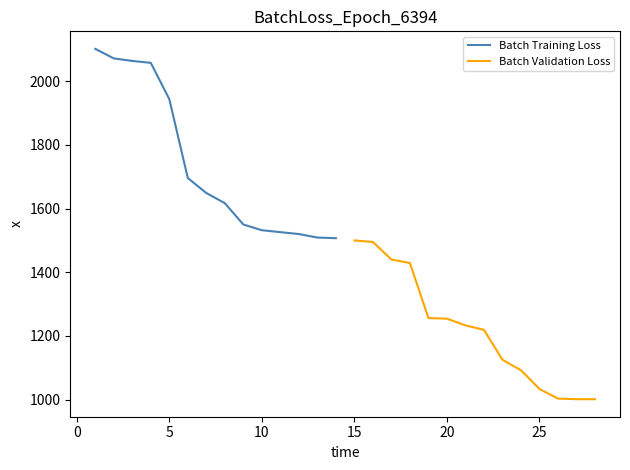

Reading left to right, what are all the values shown in this chart?

Batch Training Loss: 2102	2072	2064	2058	1944	1696	1649	1617	1550	1532	1526	1520	1509	1507
Batch Validation Loss: 1500	1495	1440	1429	1256	1254	1233	1219	1125	1092	1033	1003	1001	1001